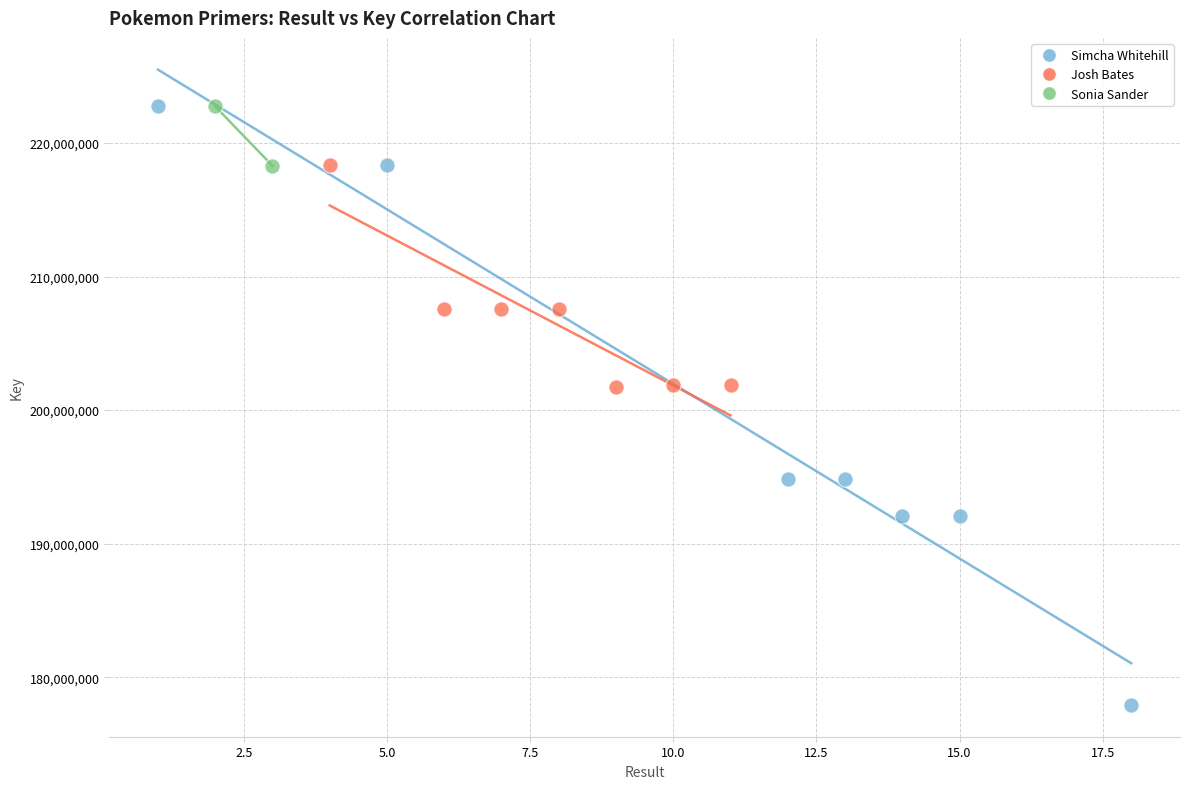

Which series has the widest spread of Y values?

Simcha Whitehill